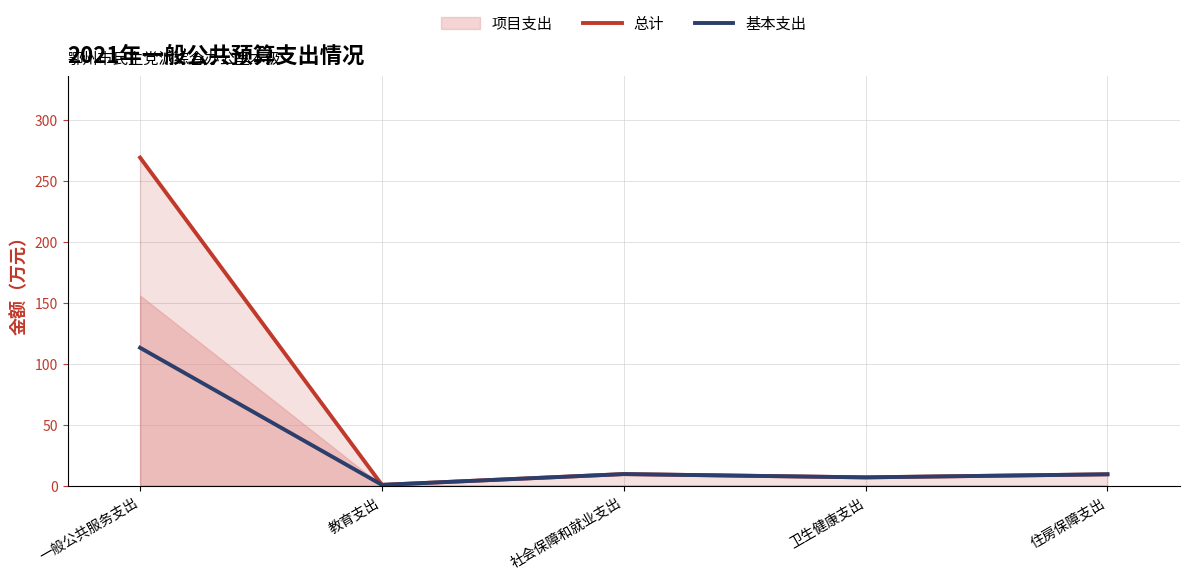

What is the difference between the highest and lowest values at 一般公共服务支出?

156.0